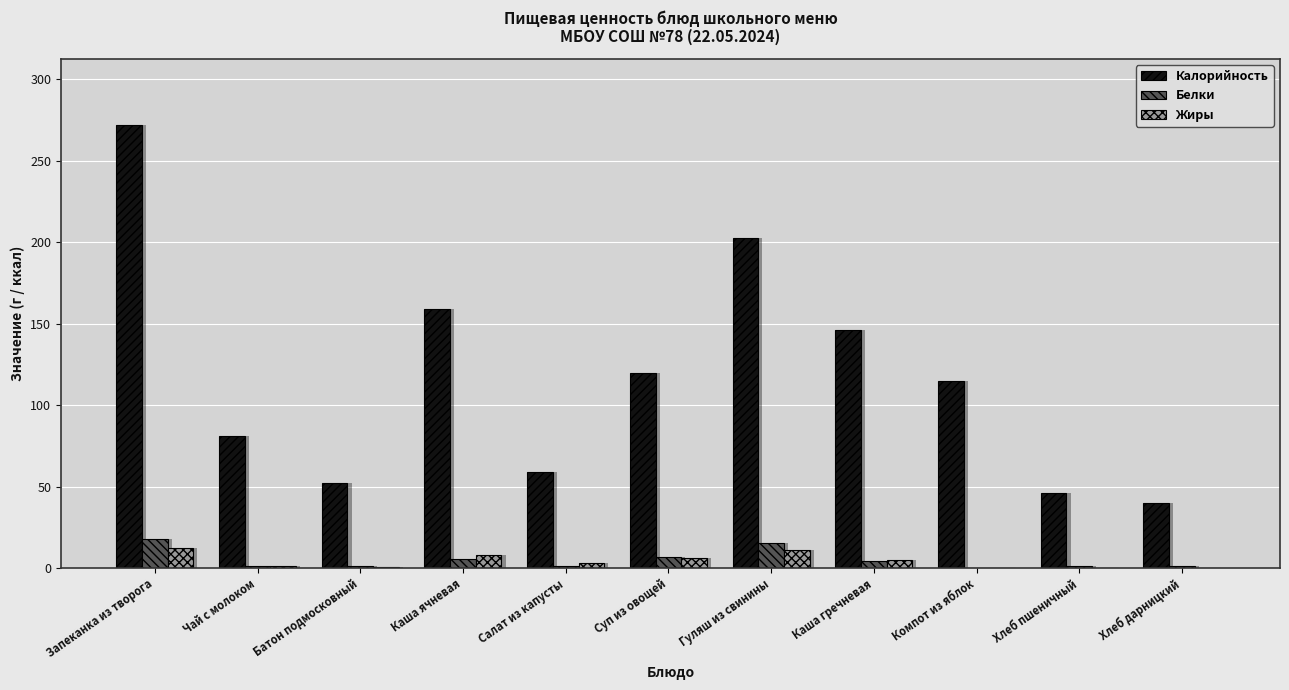

How many series are shown in this chart?

3